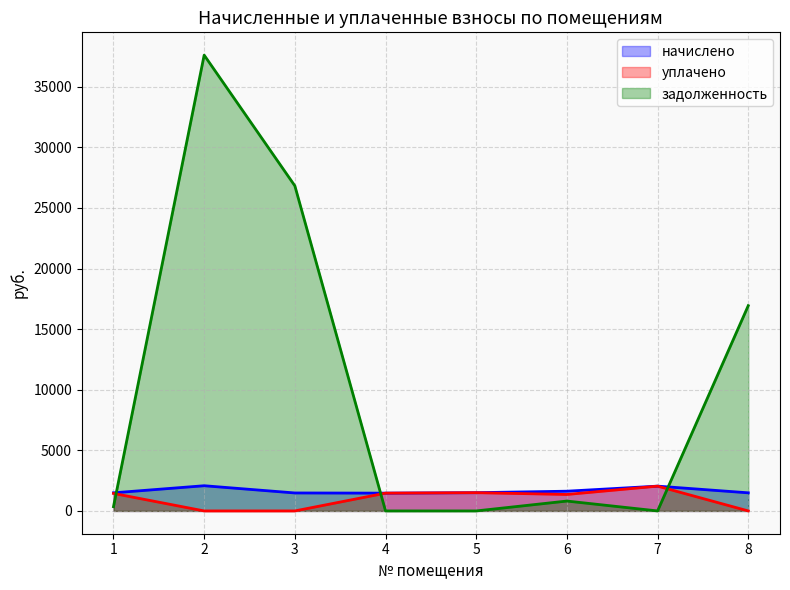

What is the spread (max minus min) of values at 5?

1505.3